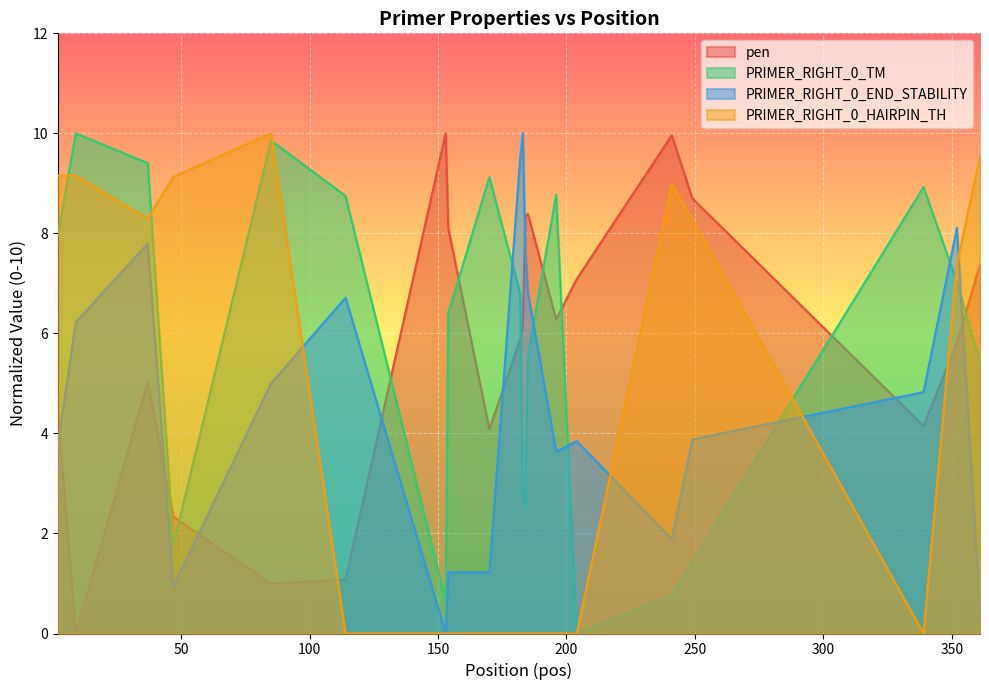

What is the maximum value for PRIMER_RIGHT_0_END_STABILITY?

10.0